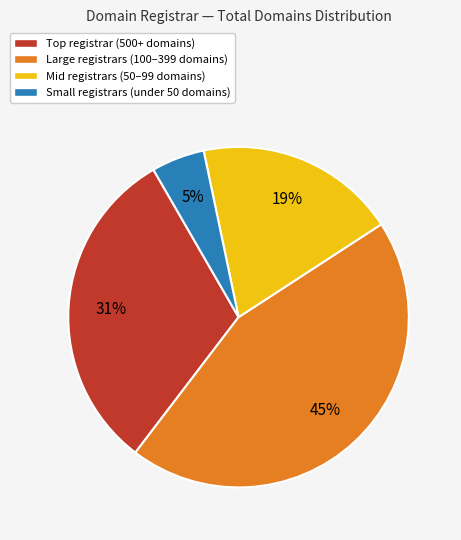

To the nearest percent, what is the average slice percentage?

25%